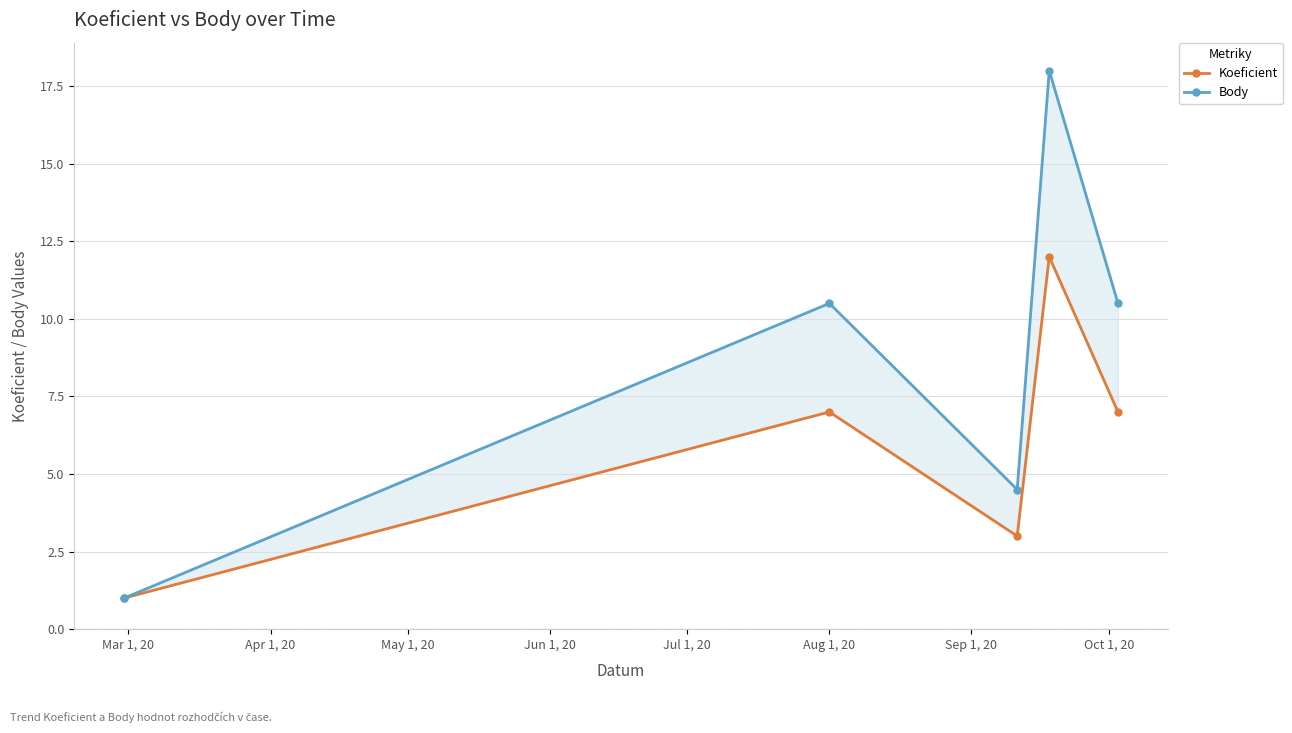

Which has a higher value, May 1, 20 or Apr 1, 20?

Apr 1, 20